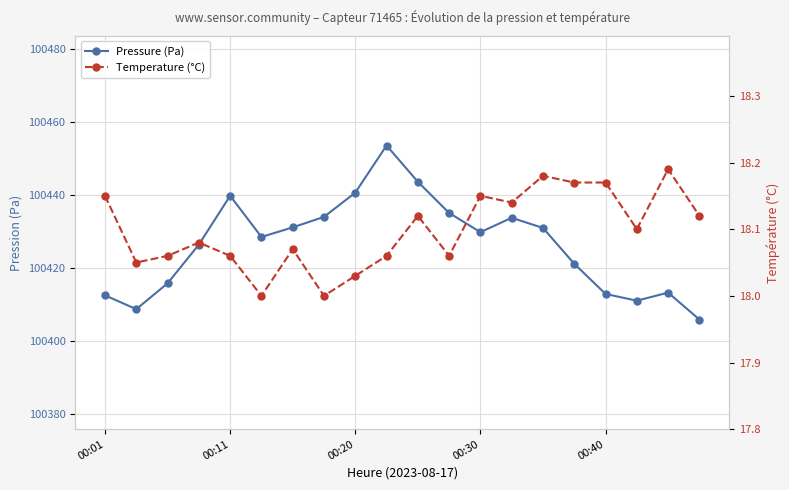

True or false: Pressure (Pa) and Temperature (°C) cross at least once.

False